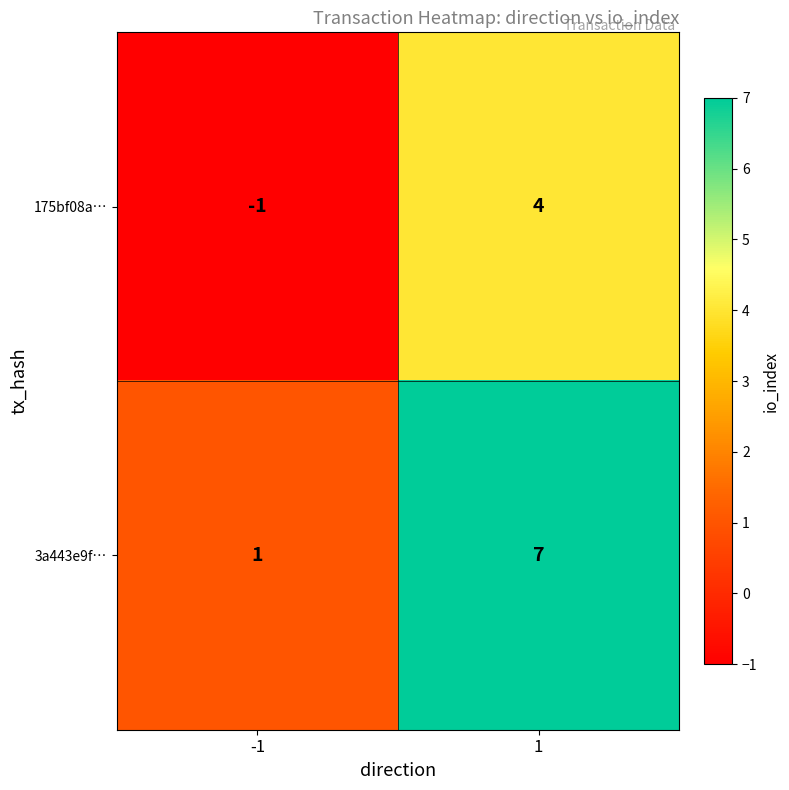

Which series has the widest spread of values?

3a443e9f…